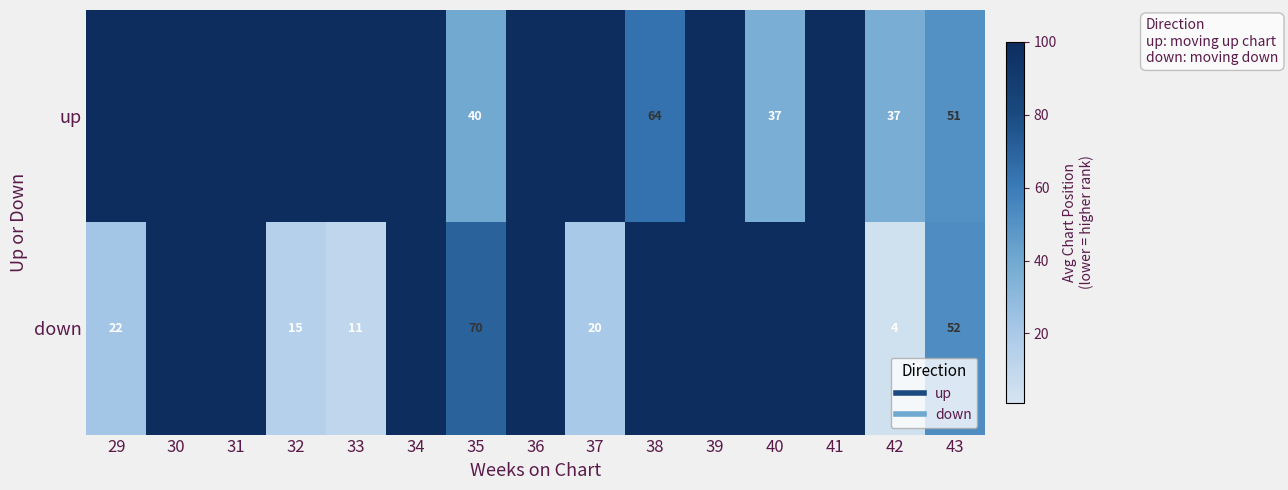

What is the average value of the down series?

66.3